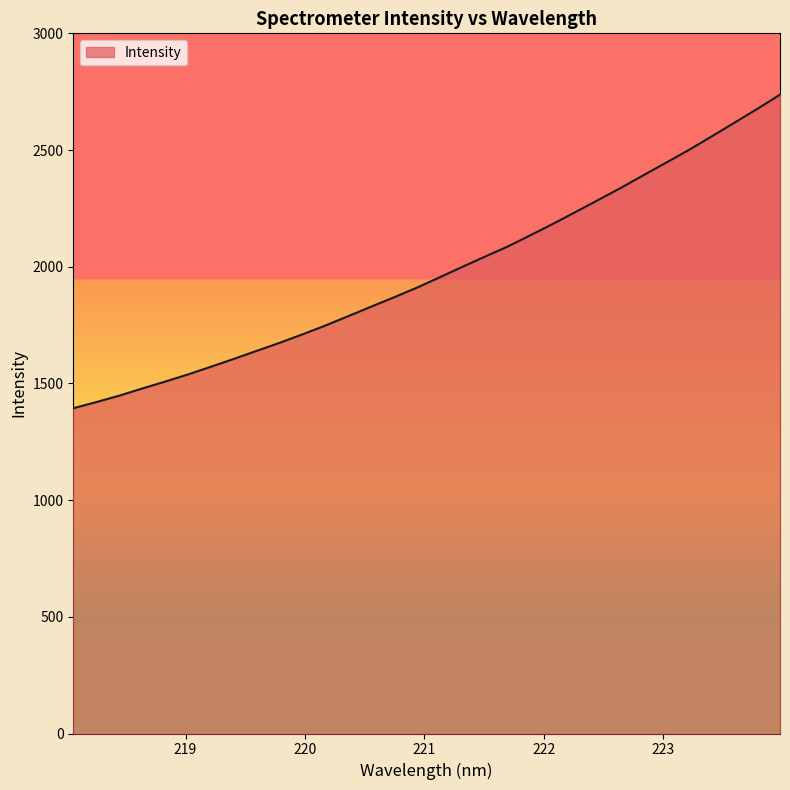

Count the number of data series in this chart.

1